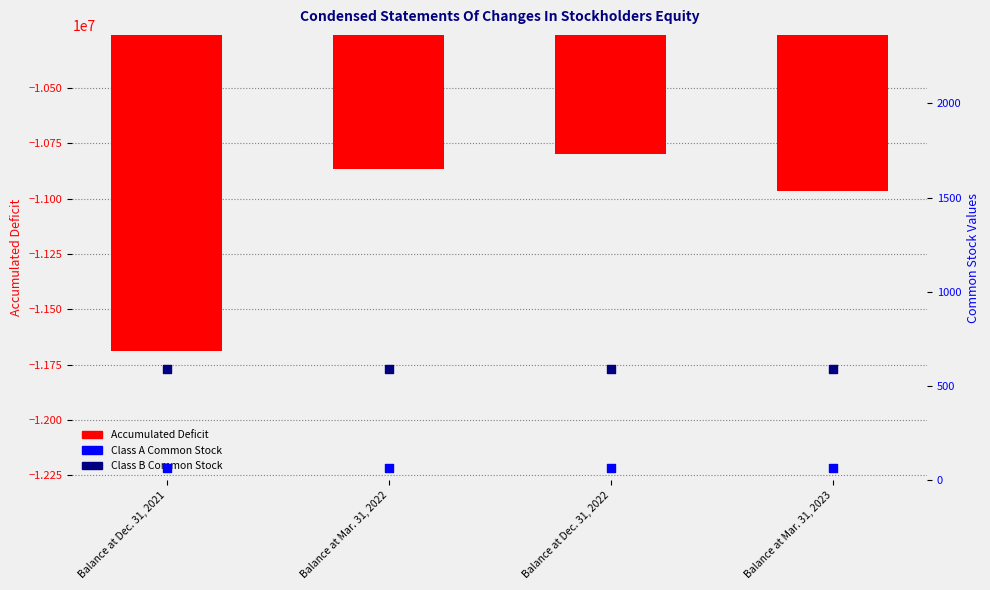

Which series reaches the minimum Y coordinate?

Accumulated Deficit